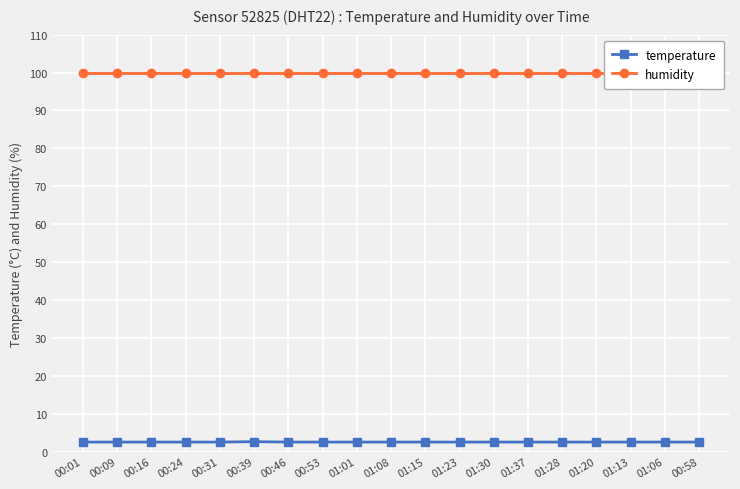

What are all the series names shown in the legend?

temperature, humidity